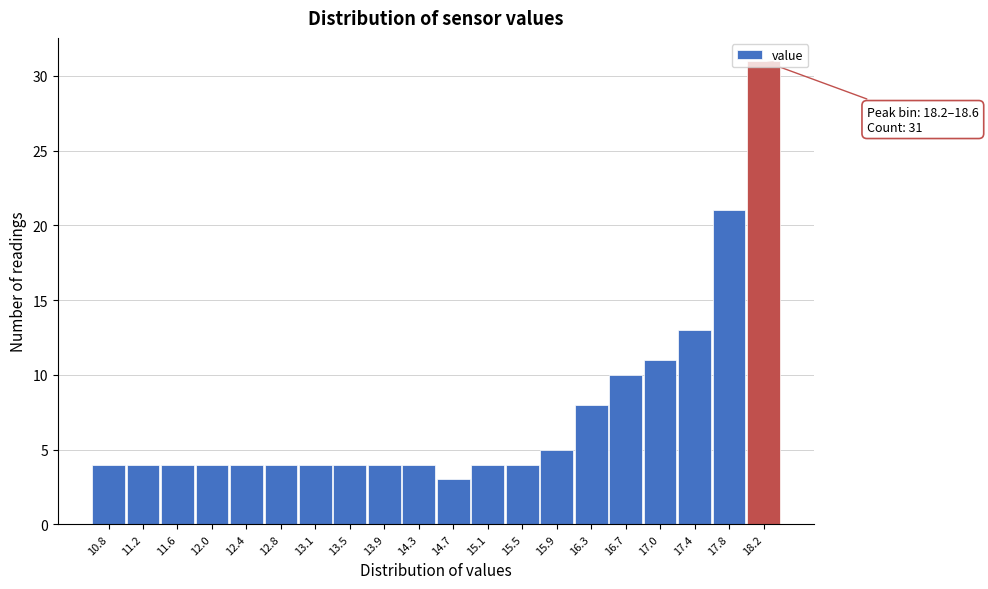

Which category has the highest value across all series?

18.2